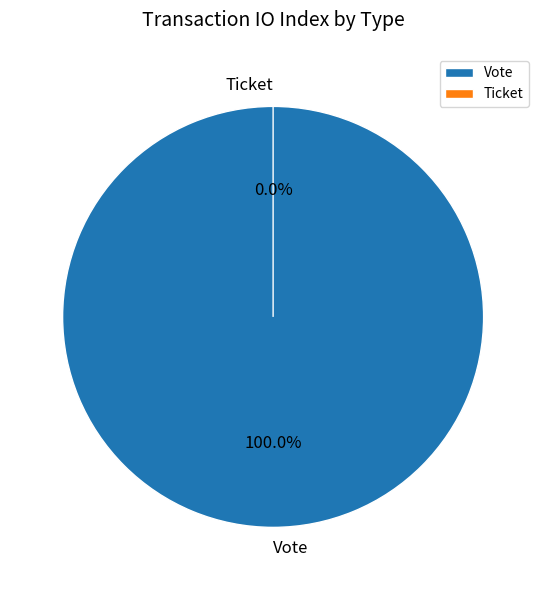

How many segments does this pie chart have?

2